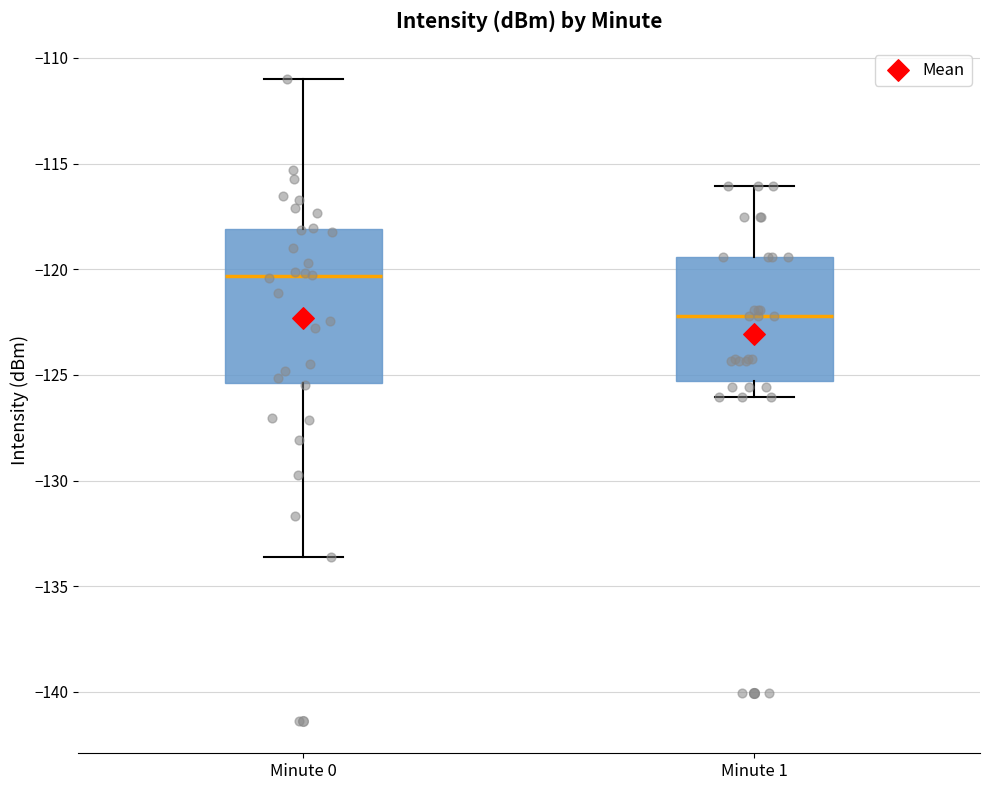

Which box has the lowest median line?

Minute 1